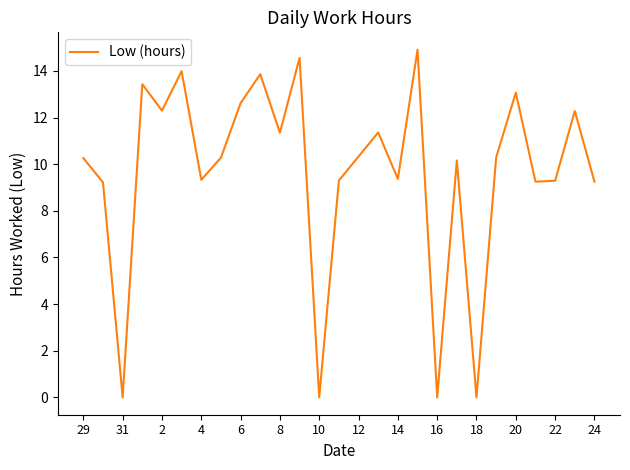

What is the greatest value displayed?

14.9